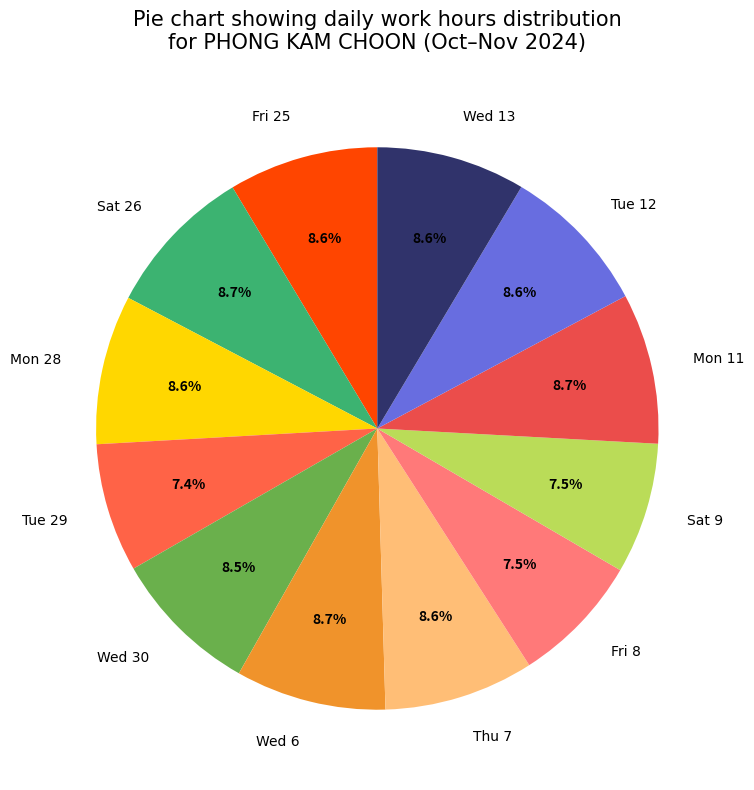

Count the number of slices in the pie.

12